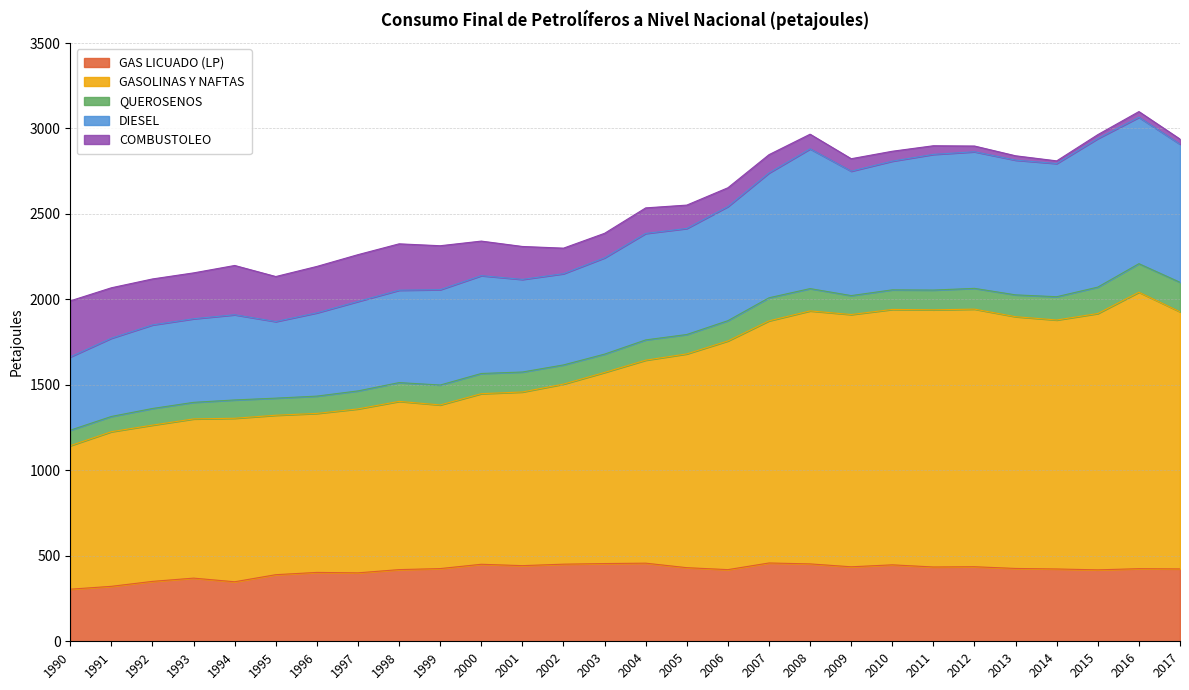

True or false: GAS LICUADO (LP) and GASOLINAS Y NAFTAS cross at least once.

False